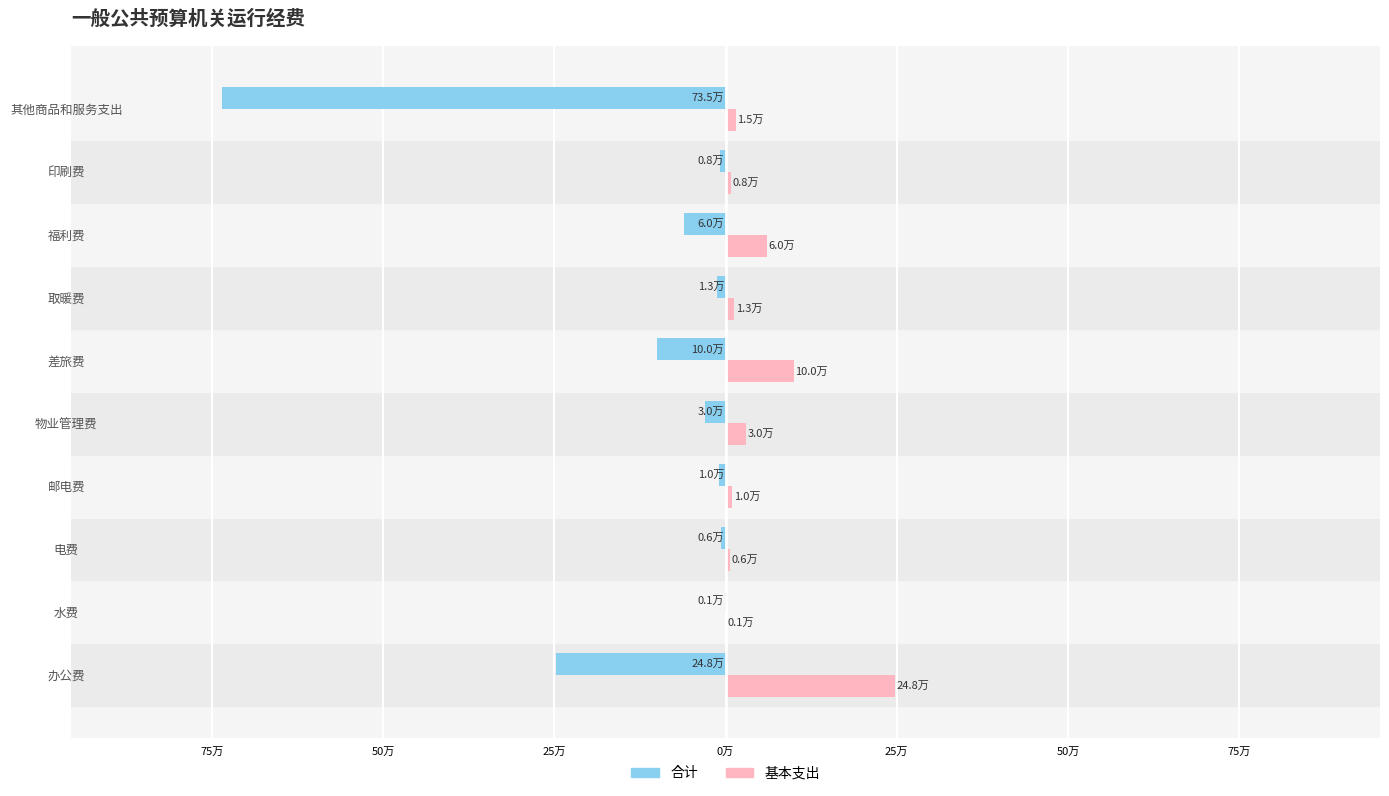

Rank the series by their average value, from lowest to highest.

合计, 基本支出